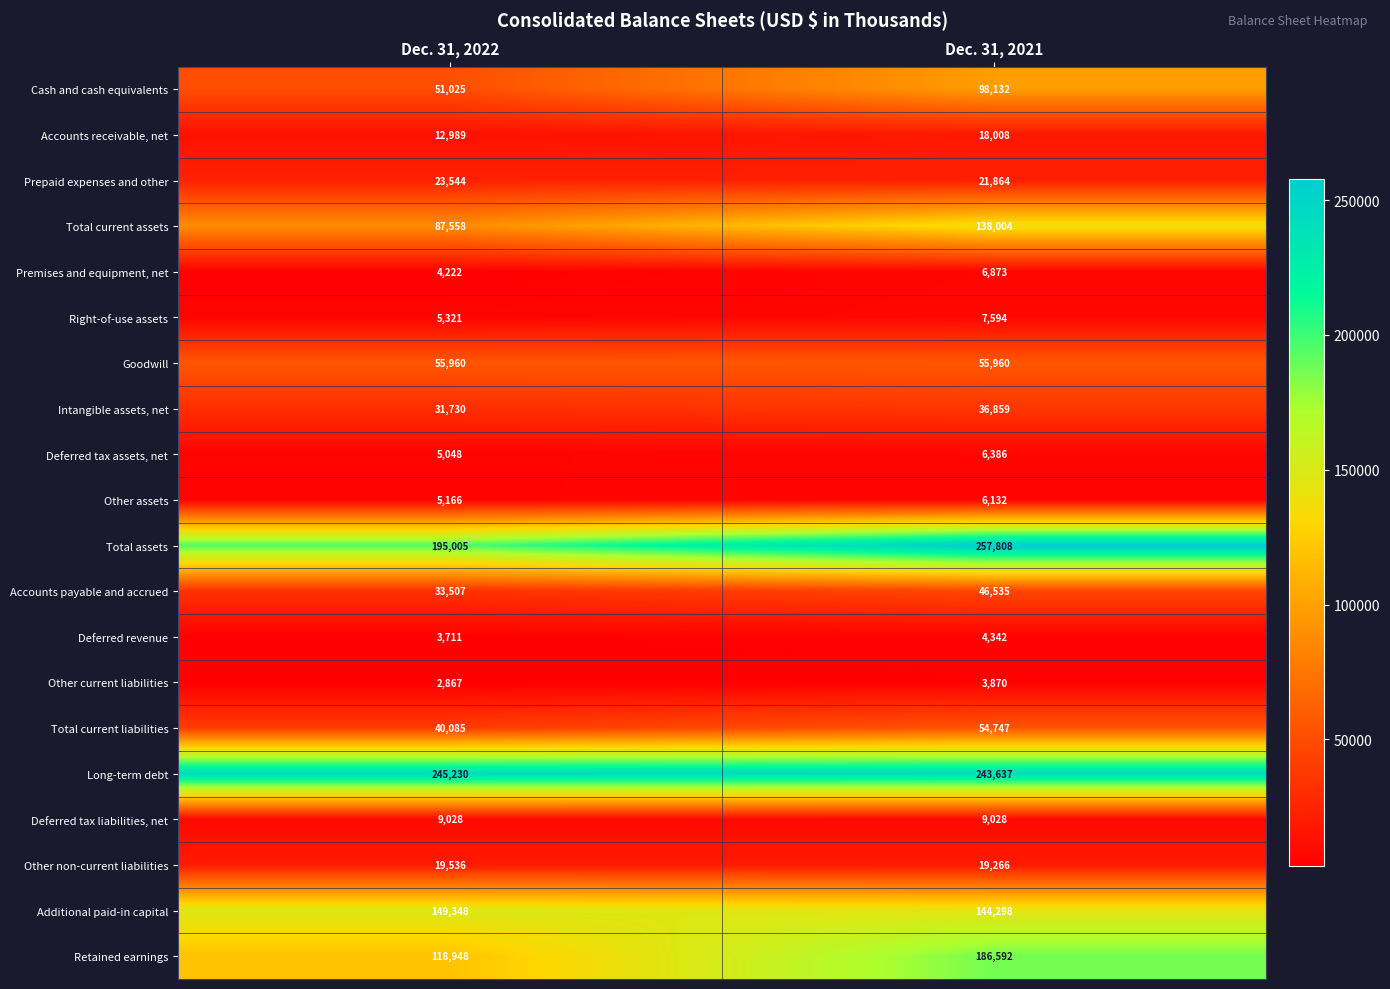

At which category does the chart reach its minimum across all series?

Dec. 31, 2022